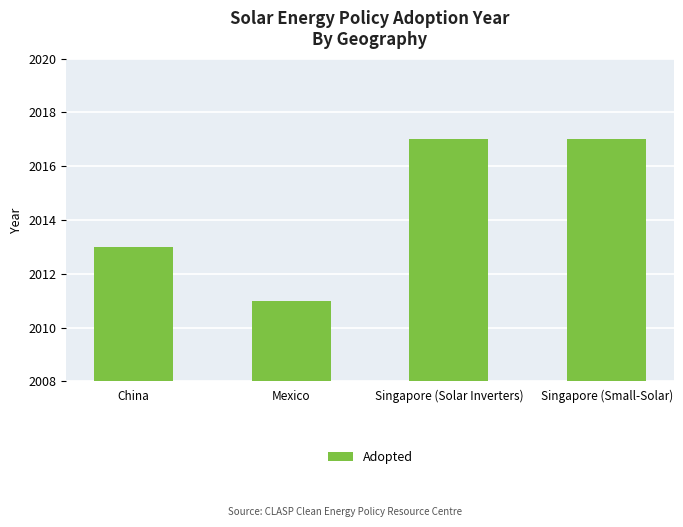

What is the greatest value displayed?

2017